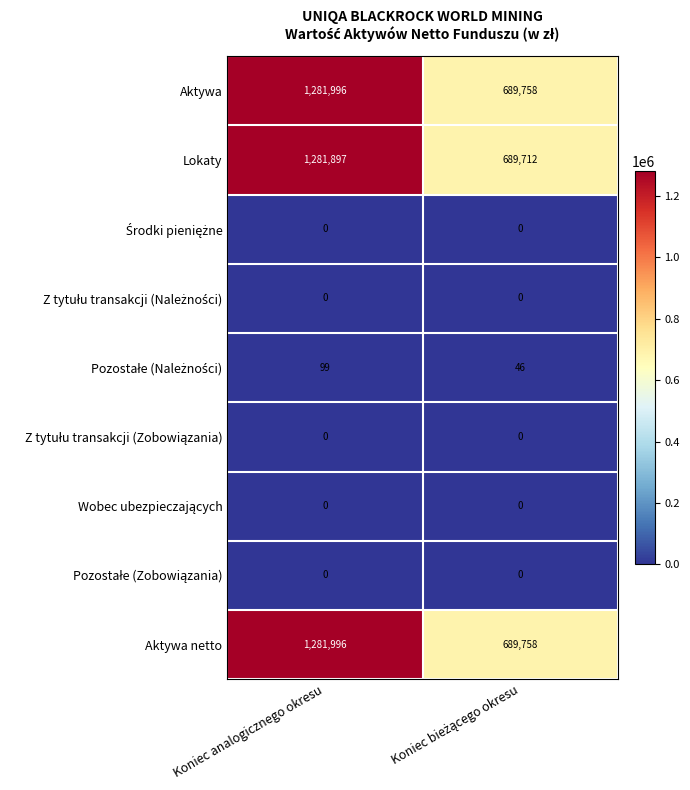

What is the total value across all series at Koniec analogicznego okresu?

3845988